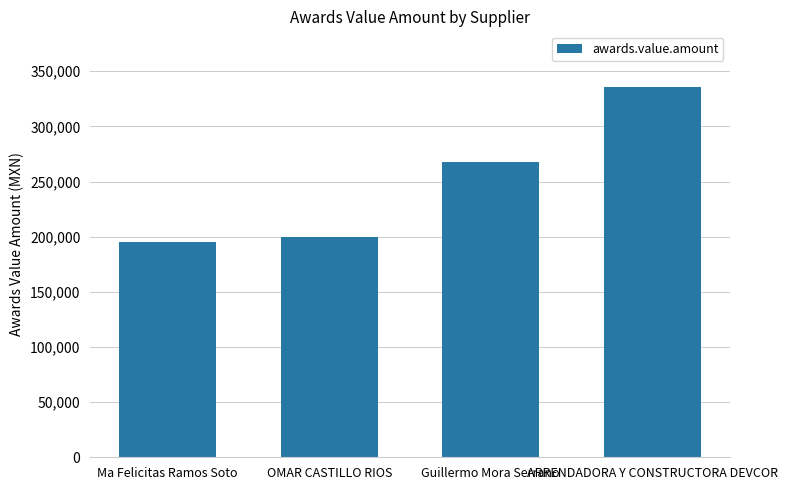

How many data points does each series have?

4